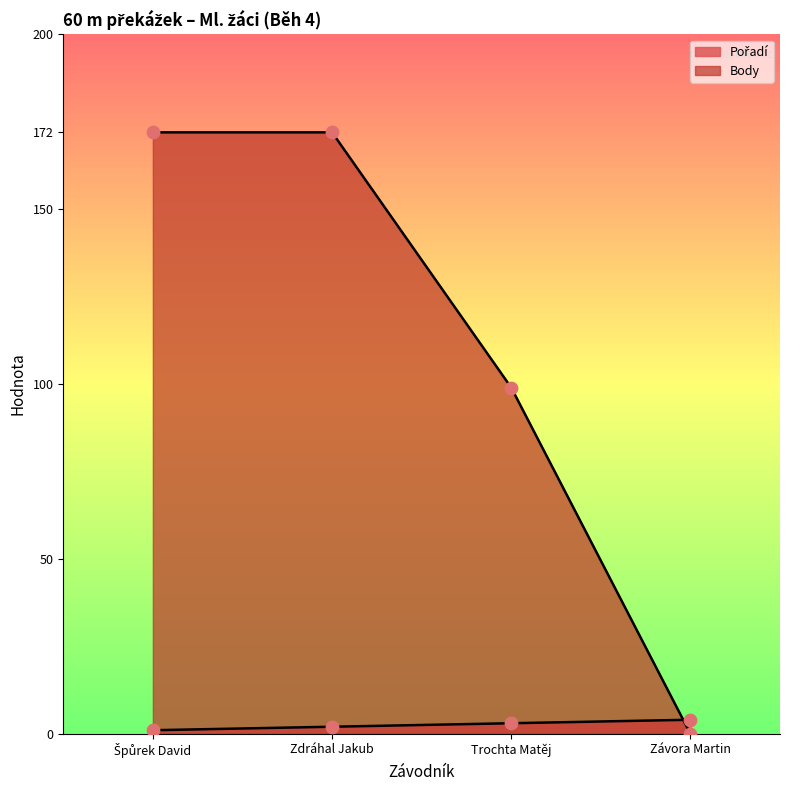

What are all the series names shown in the legend?

Pořadí, Body